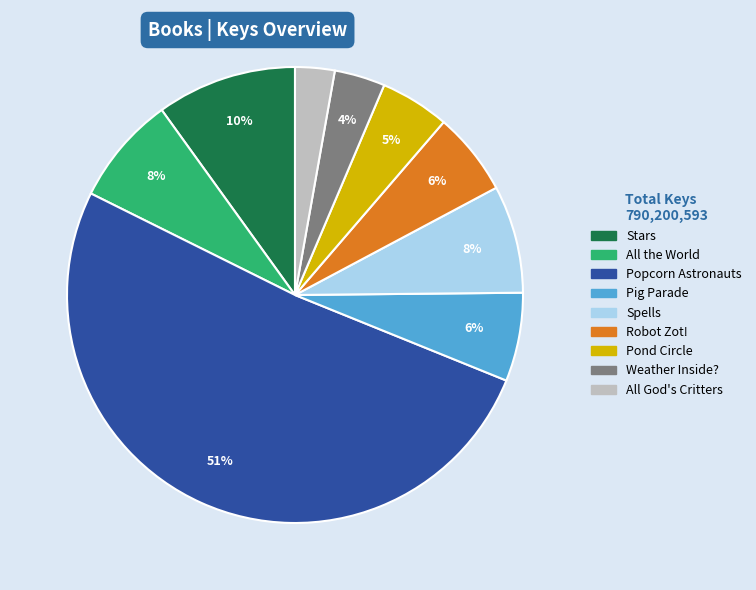

Is there a majority slice in this chart?

Yes